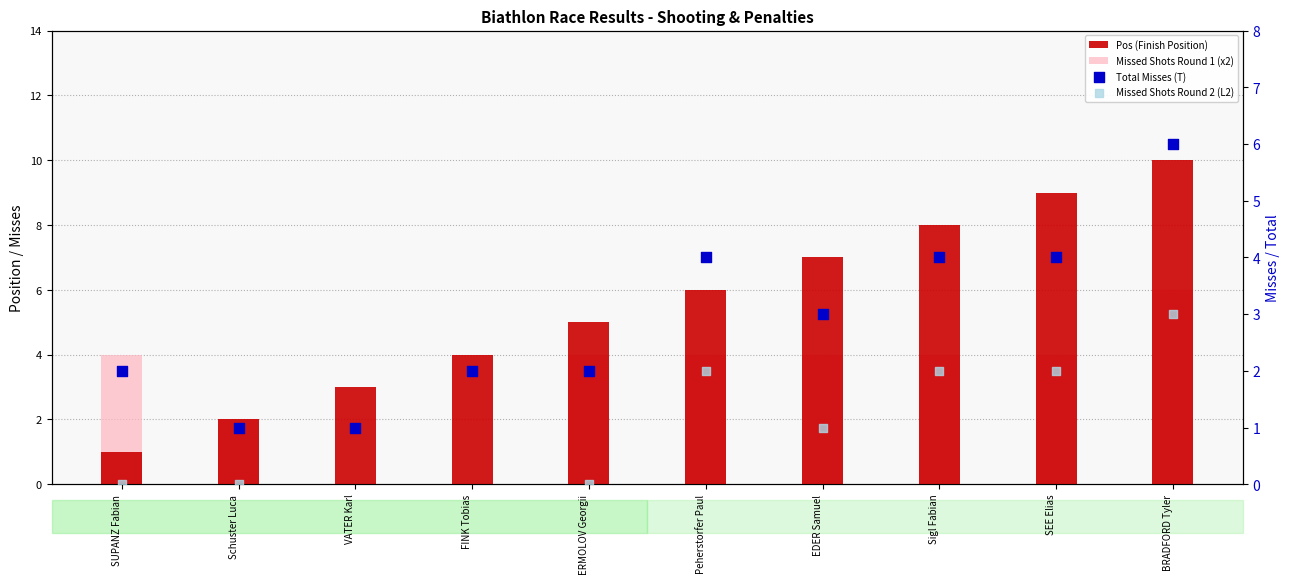

At how many categories does at least one series exceed 3?

8